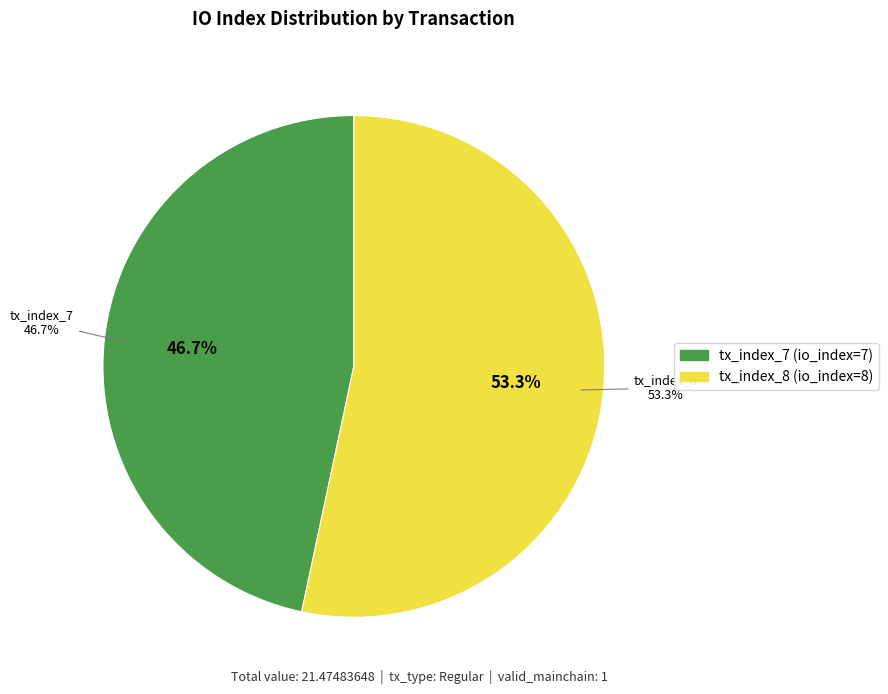

To the nearest percent, what is the combined percentage of tx_index_8 and tx_index_7?

100%